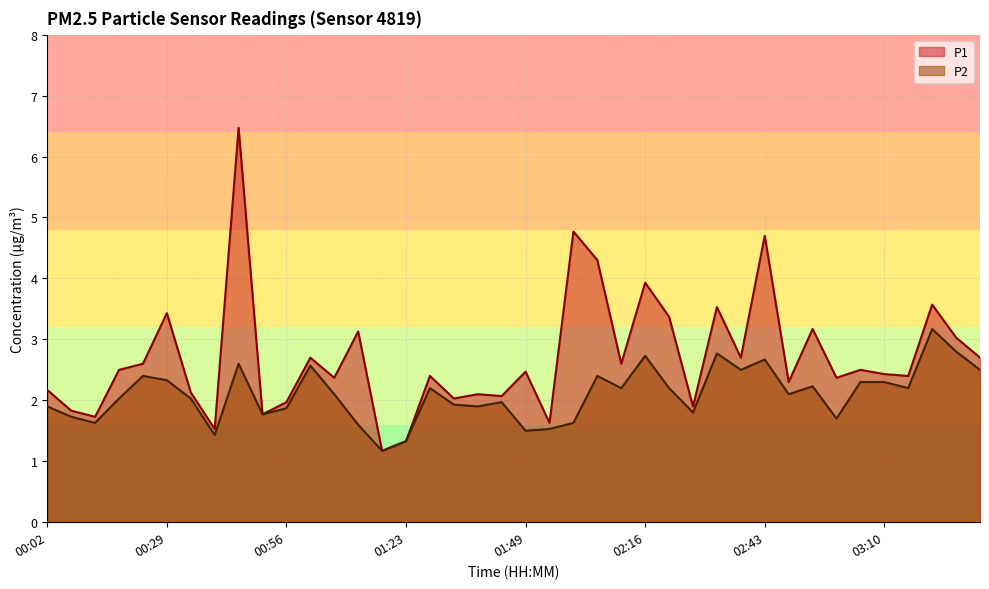

Reading left to right, what are all the values shown in this chart?

P1: 2.2	1.8	1.7	2.5	2.6	3.4	2.1	1.5	6.5	1.8	2.0	2.7	2.4	3.1	1.2	1.3	2.4	2.0	2.1	2.1	2.5	1.6	4.8	4.3	2.6	3.9	3.4	1.9	3.5	2.7	4.7	2.3	3.2	2.4	2.5	2.4	2.4	3.6	3.0	2.7
P2: 1.9	1.7	1.6	2.0	2.4	2.3	2.0	1.4	2.6	1.8	1.9	2.6	2.1	1.6	1.2	1.3	2.2	1.9	1.9	2.0	1.5	1.5	1.6	2.4	2.2	2.7	2.2	1.8	2.8	2.5	2.7	2.1	2.2	1.7	2.3	2.3	2.2	3.2	2.8	2.5